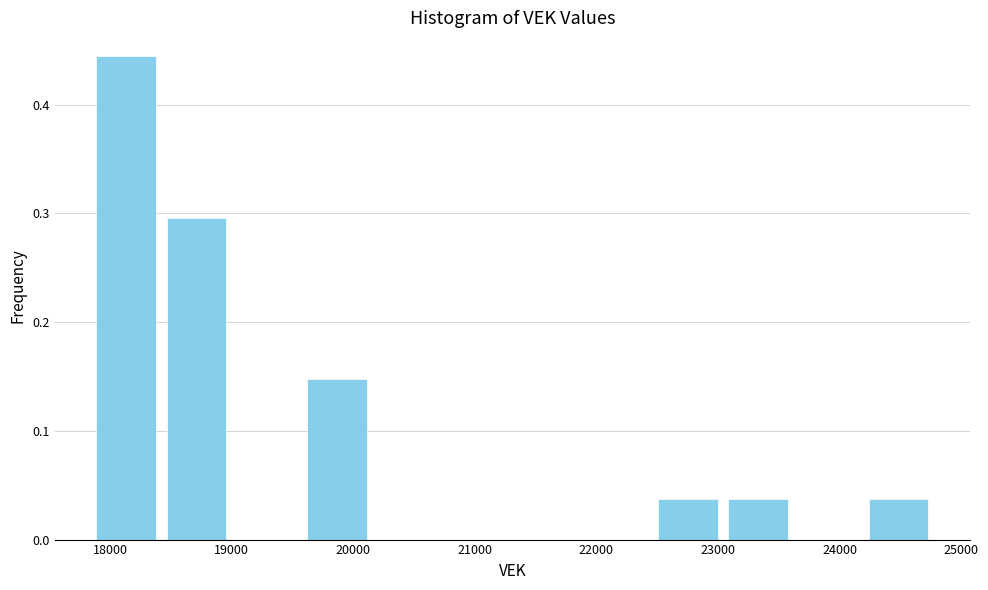

Reading left to right, transcribe this chart: for each bar, give the range it covers on the x-axis and its height. Neither the bar edges nor the heights are printed on the chart, so give them approximately, as read against the axes.

17800 to 18400: 0.44
18400 to 19000: 0.30
19000 to 19600: 0
19600 to 20200: 0.15
20200 to 20700: 0
20700 to 21300: 0
21300 to 21900: 0
21900 to 22500: 0
22500 to 23000: 0.04
23000 to 23600: 0.04
23600 to 24200: 0
24200 to 24800: 0.04